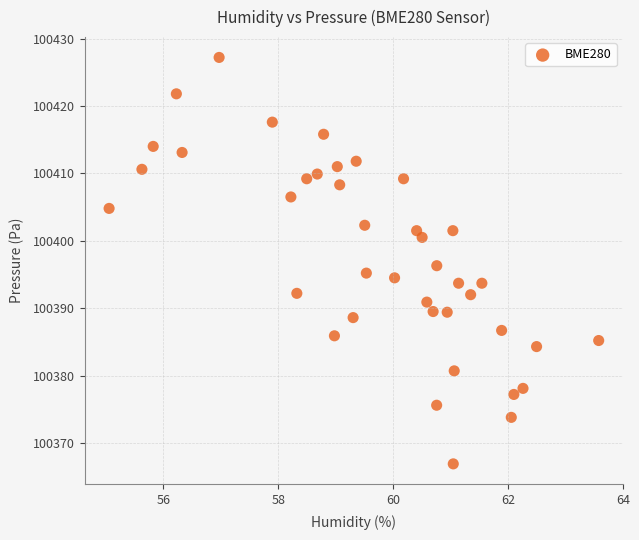

What Y value in the scatter plot is closest to 100397?

100396.3